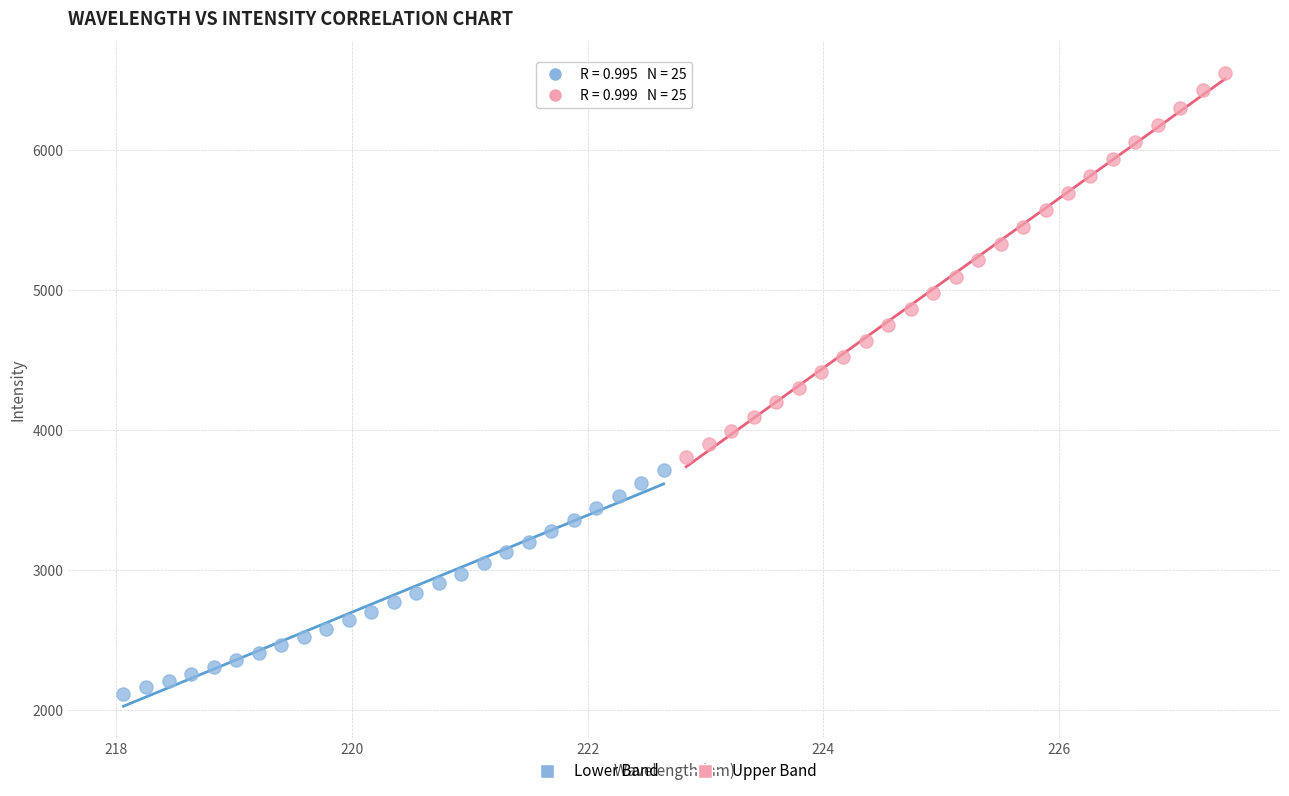

What are all the series names shown in the legend?

Lower Band, Upper Band